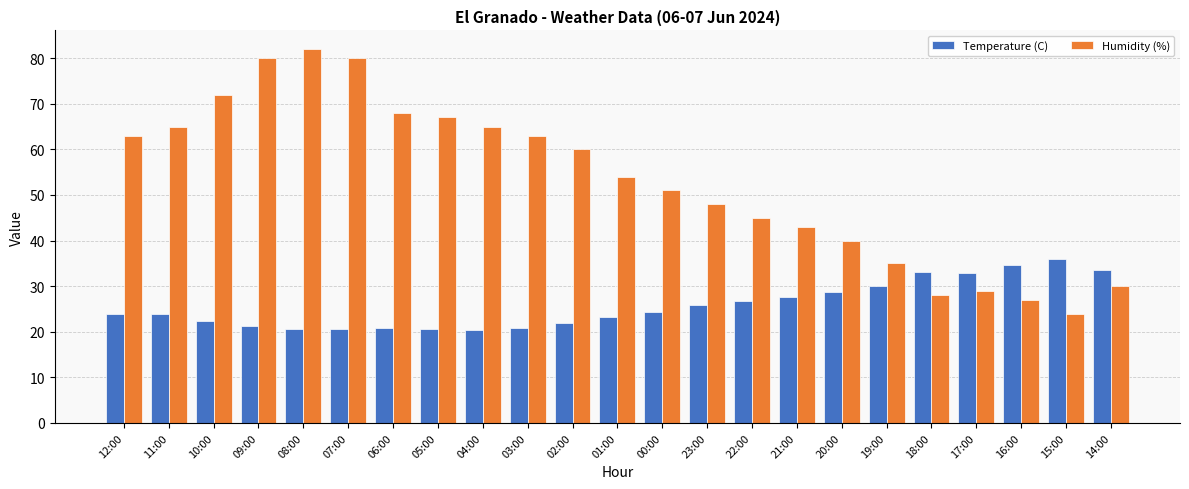

What are all the series names shown in the legend?

Temperature (C), Humidity (%)